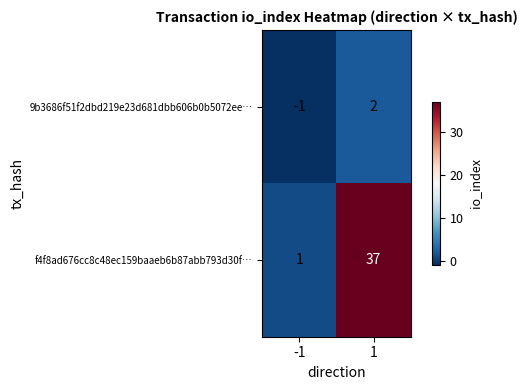

Between -1 and 1, which series saw the biggest shift?

f4f8ad676cc8c48ec159baaeb6b87abb793d30f…